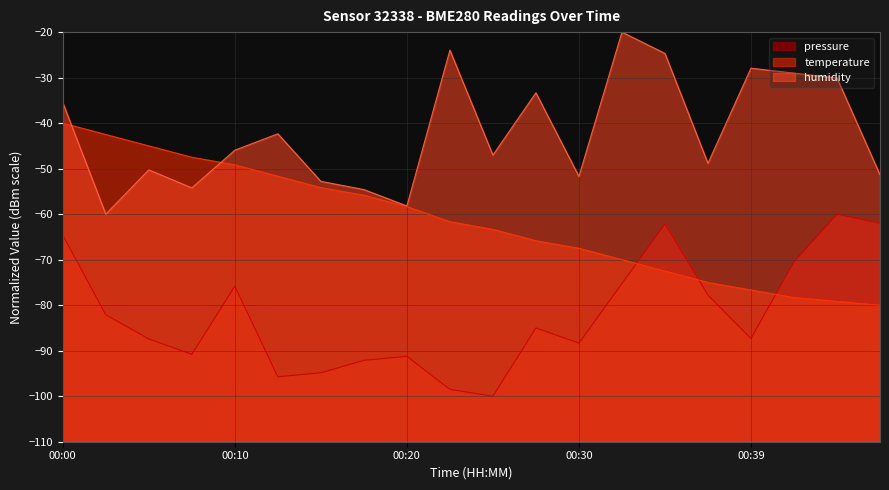

What is the approximate value of pressure at 00:13?

-95.7